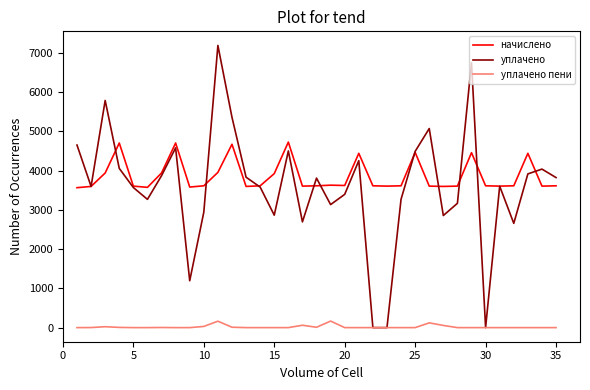

What is the highest value of the уплачено series?

7187.2